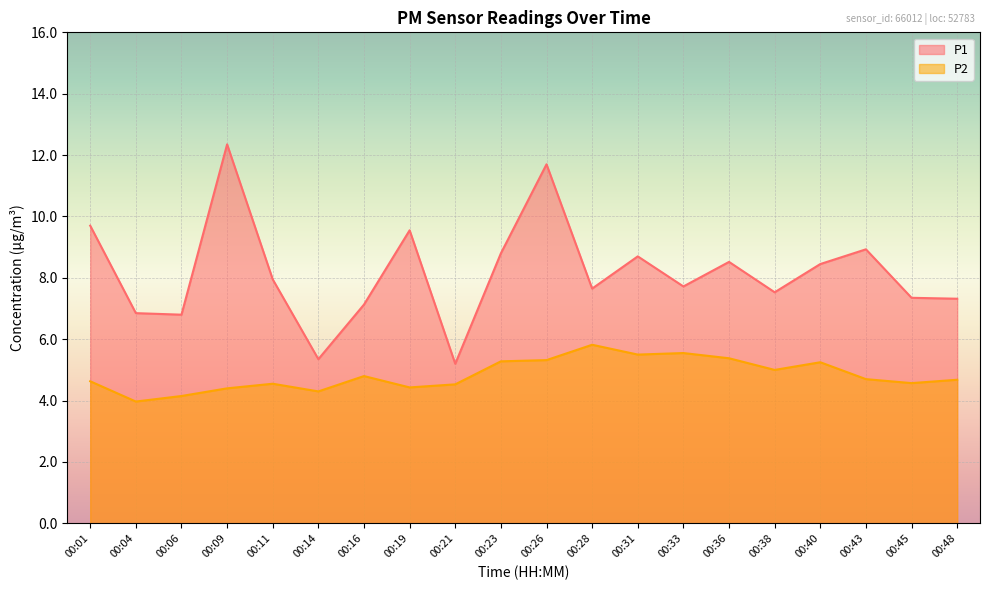

Reading right to left, list all the values displayed in this chart.

P1: 7.3	7.3	8.9	8.4	7.5	8.5	7.7	8.7	7.7	11.7	8.8	5.2	9.6	7.1	5.3	8.0	12.3	6.8	6.8	9.7
P2: 4.7	4.6	4.7	5.2	5.0	5.4	5.5	5.5	5.8	5.3	5.3	4.5	4.4	4.8	4.3	4.5	4.4	4.2	4.0	4.6